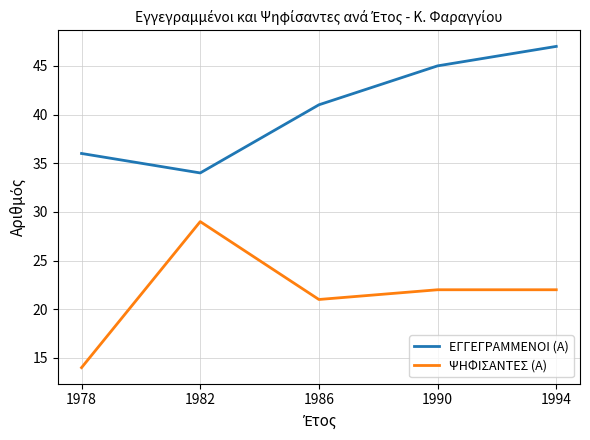

What is the difference between the highest and lowest values at 1990?

23